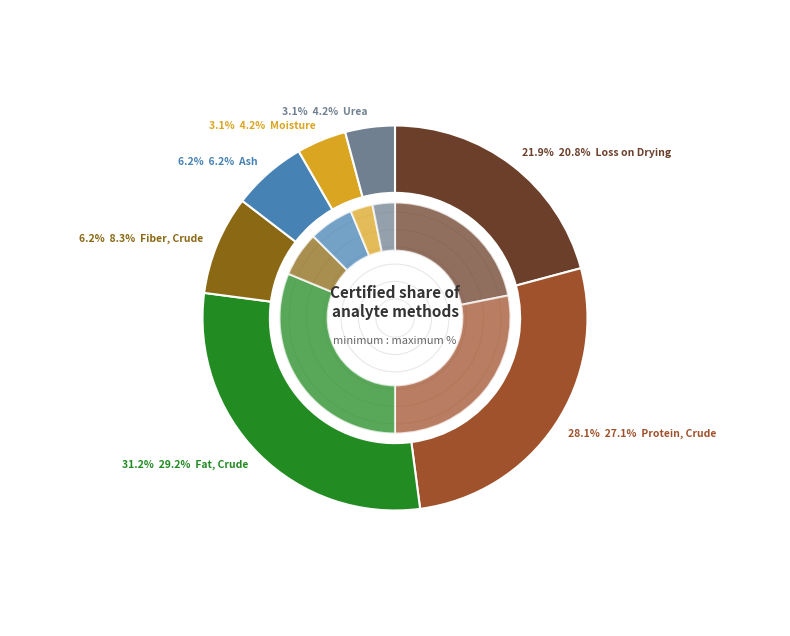

The Loss on Drying slice represents 15% of the pie. True or false?

False